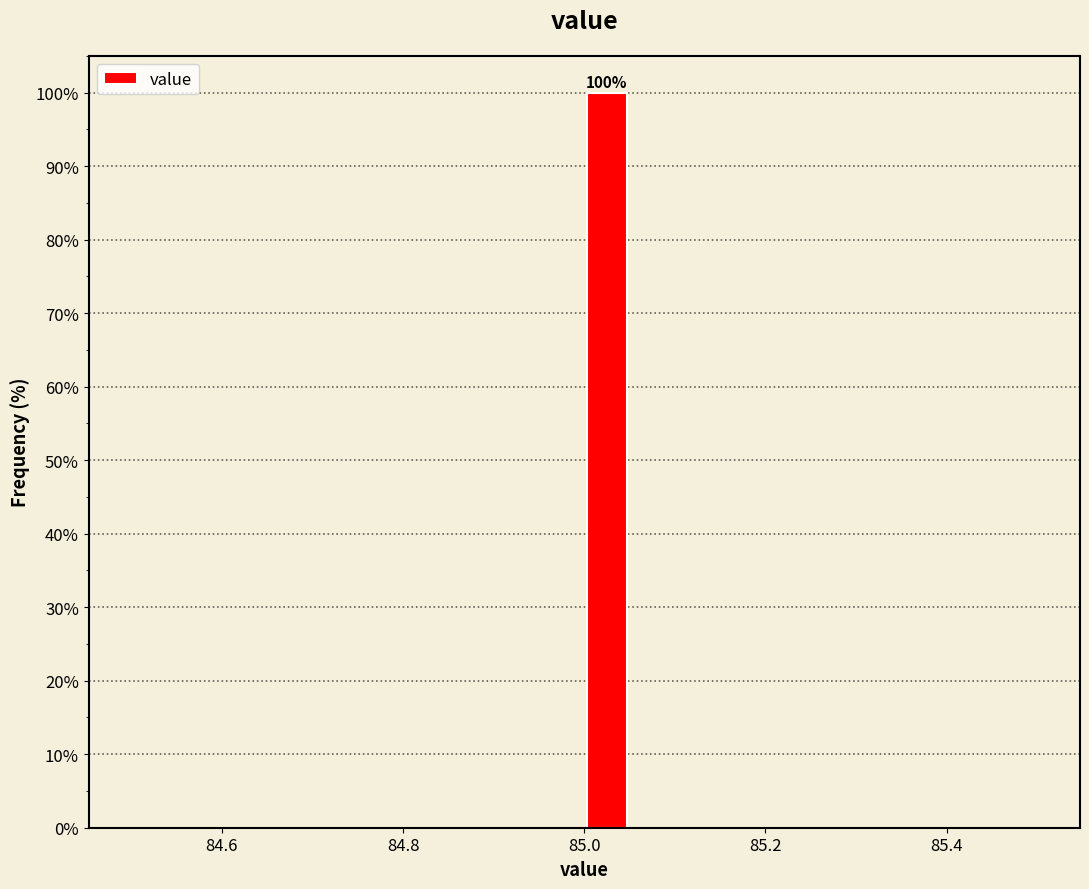

Read against the x-axis, roughly where is the centre of the tallest bar?

85.02